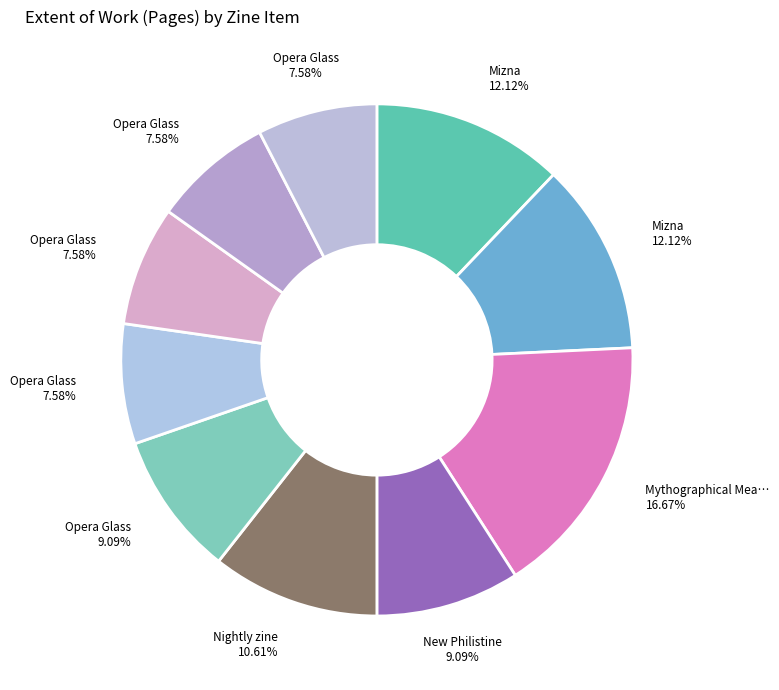

Which category has the smallest portion of the pie?

Opera Glass (Z06622)